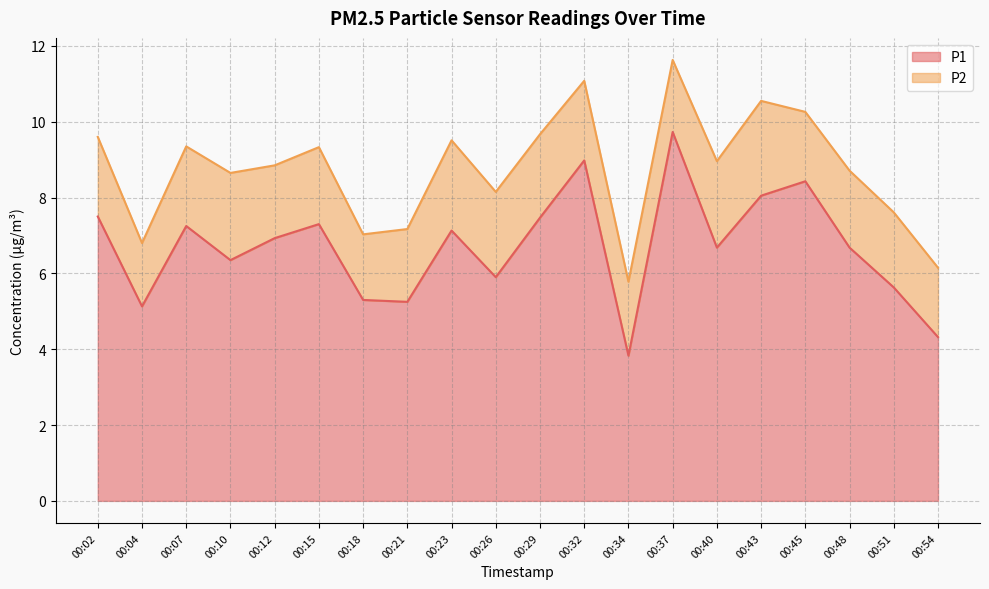

Rank the categories by value from lowest to highest.

00:34, 00:54, 00:04, 00:21, 00:18, 00:51, 00:26, 00:10, 00:40, 00:48, 00:12, 00:23, 00:07, 00:15, 00:29, 00:02, 00:43, 00:45, 00:32, 00:37